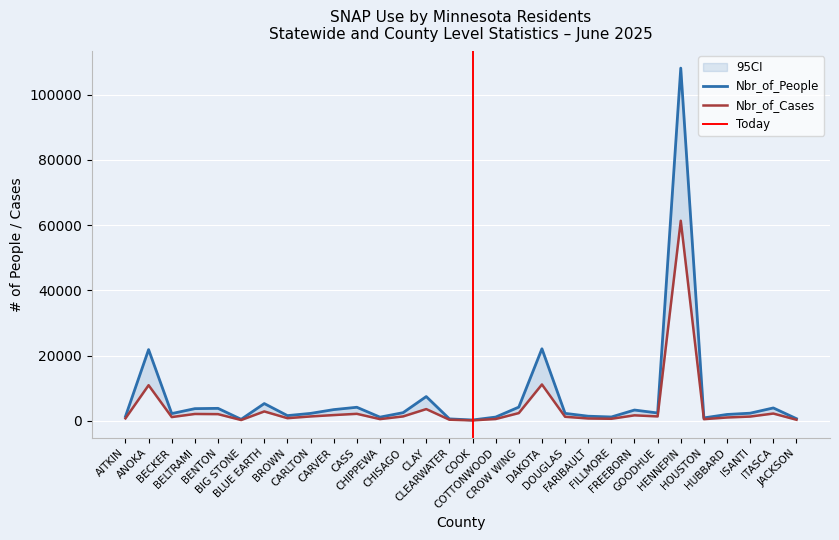

Which has a higher value, AITKIN or COOK?

AITKIN